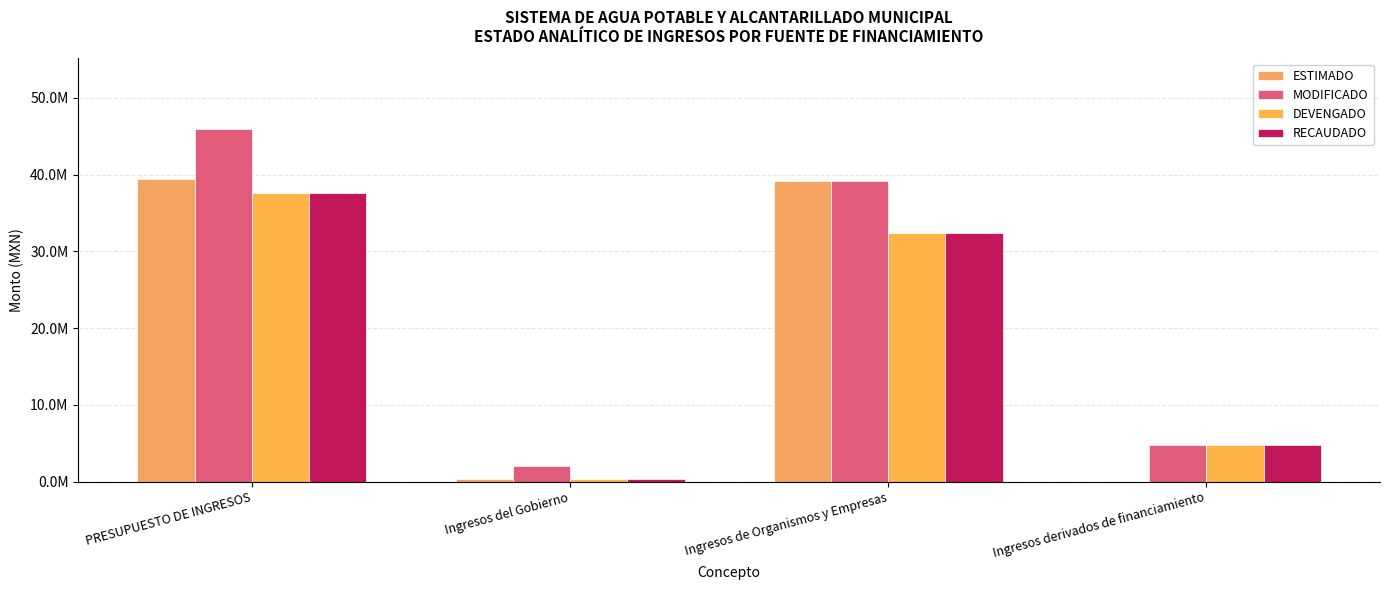

What are all the series names shown in the legend?

ESTIMADO, MODIFICADO, DEVENGADO, RECAUDADO